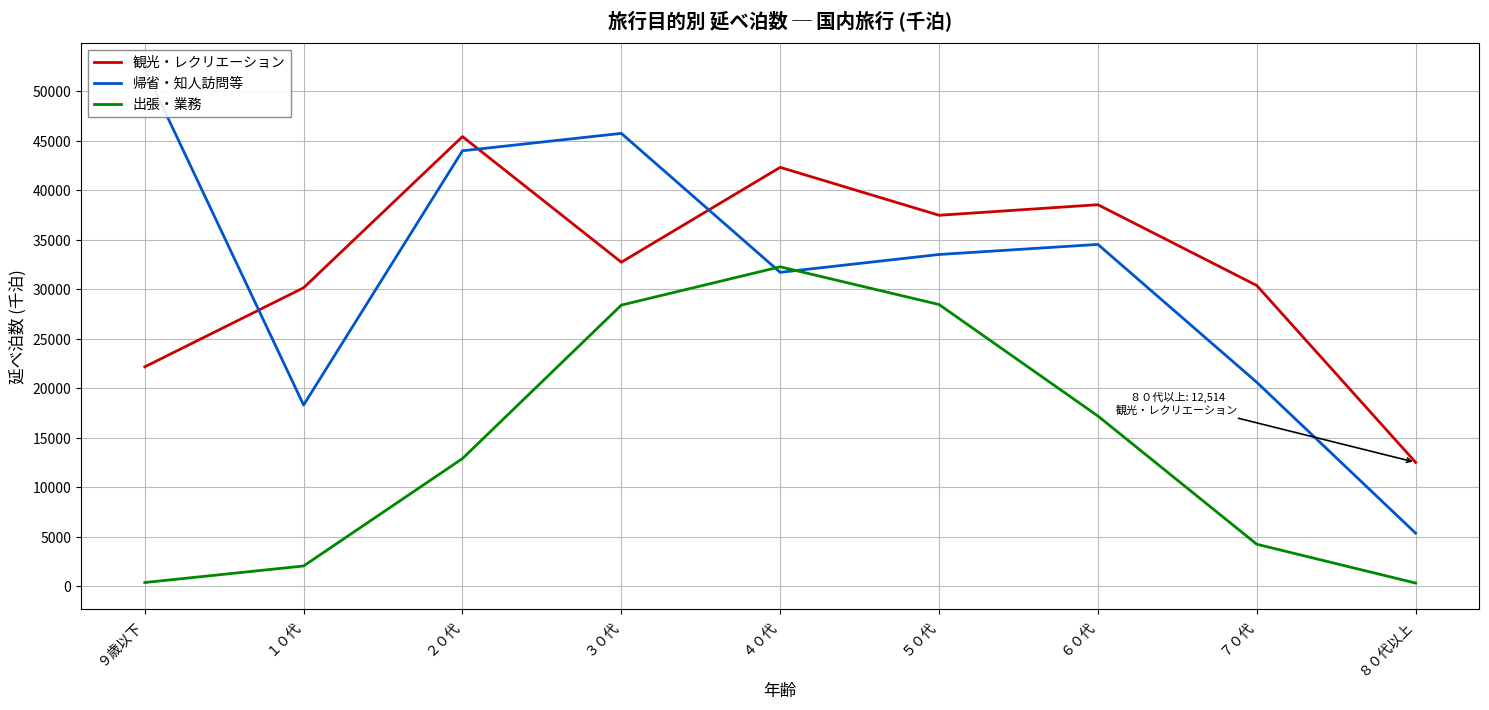

What is the approximate value of 帰省・知人訪問等 at ３０代?

45762